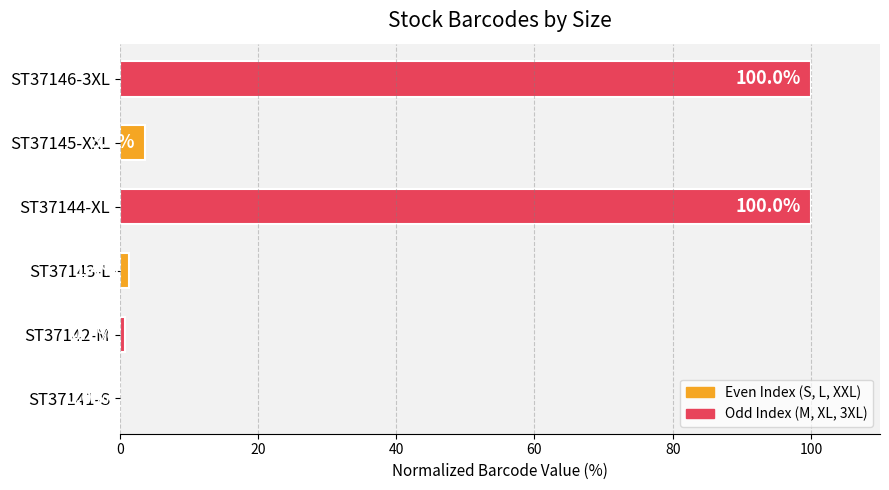

How many positive values are there?

5